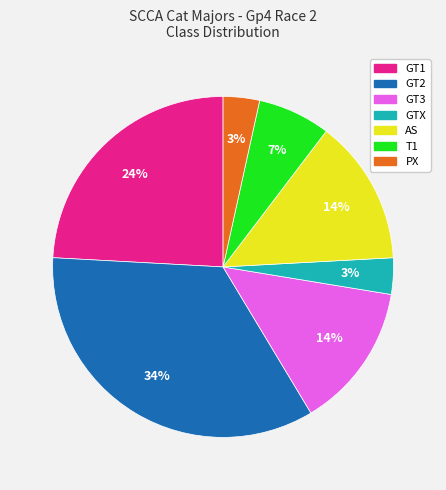

Count the number of slices in the pie.

7